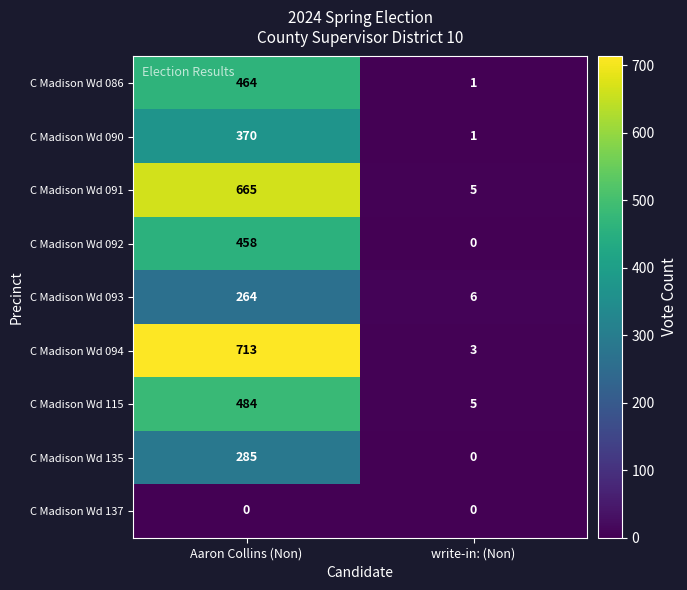

The C Madison Wd 092 series shows 795 at Aaron Collins (Non). True or false?

False